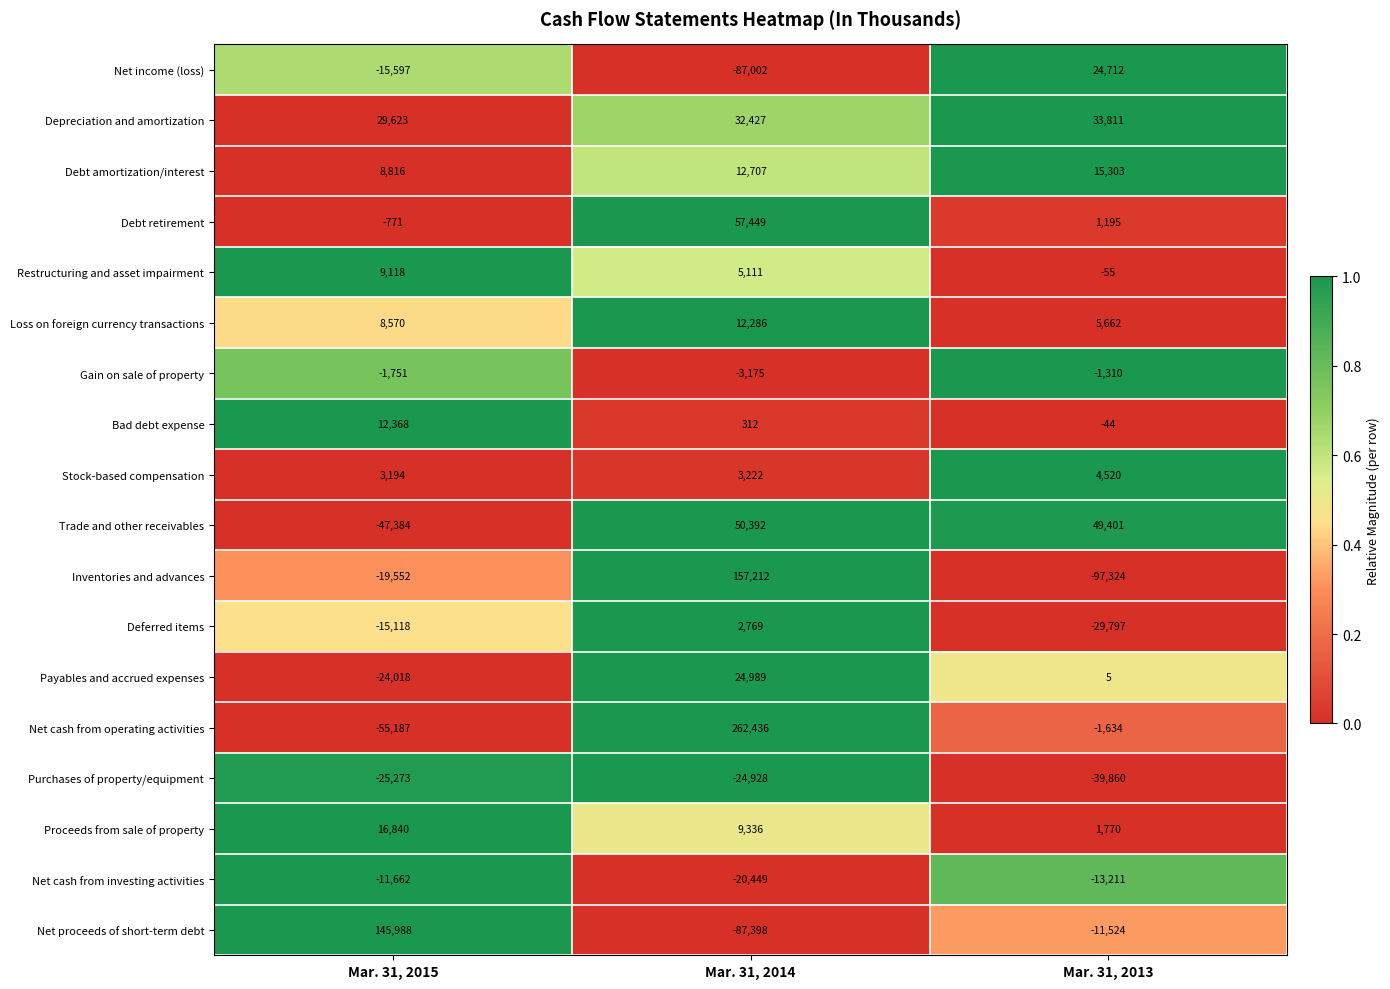

Which series has the largest range (max minus min)?

Net cash from operating activities